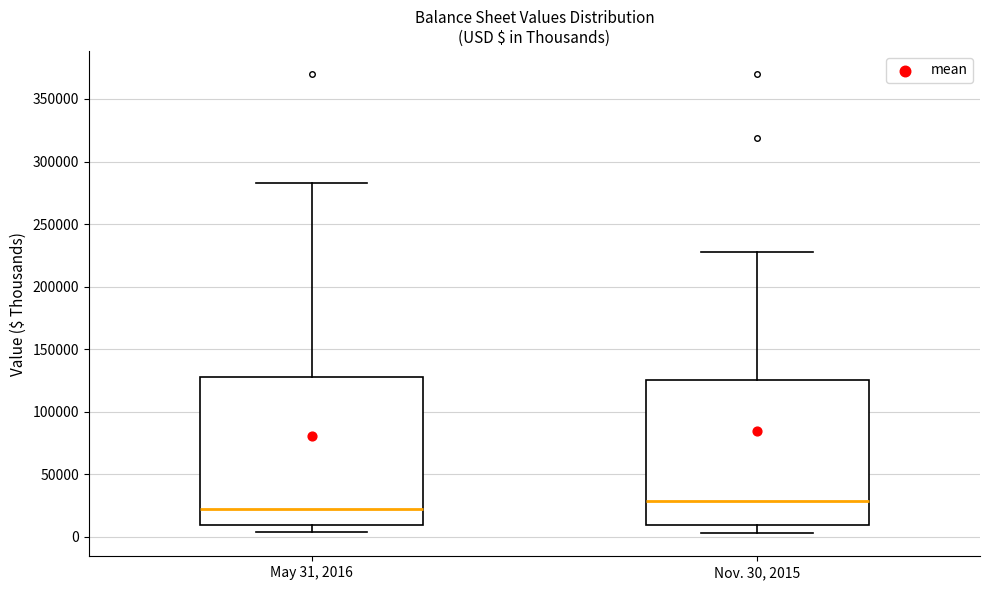

Which box has the lowest median line?

May 31, 2016